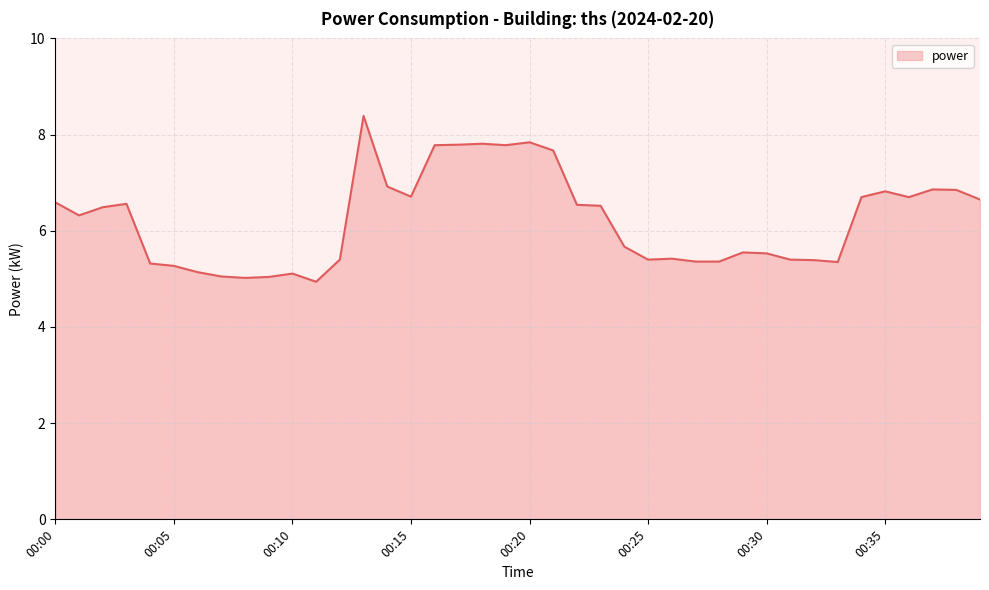

How many distinct data groups are displayed?

1